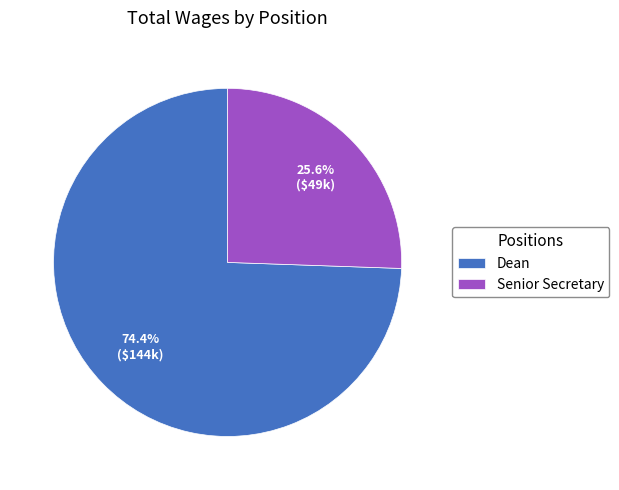

Rank the categories by value from lowest to highest.

Senior Secretary, Dean